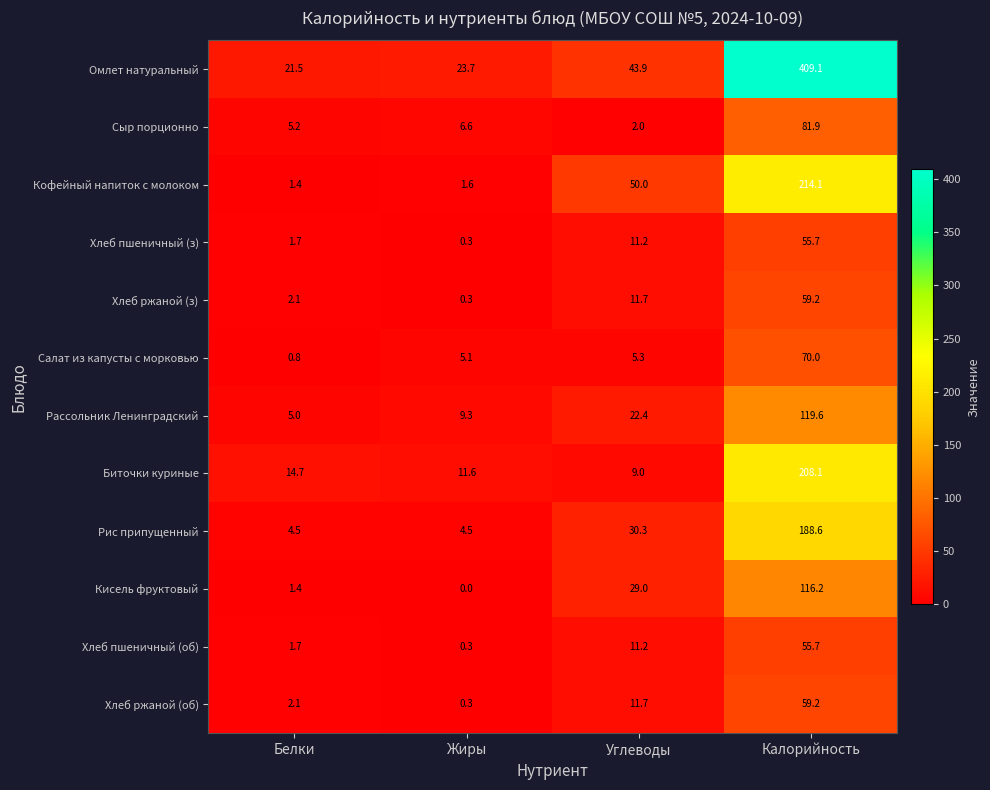

True or false: Хлеб пшеничный (з) has a value of 1.7 at Белки.

True